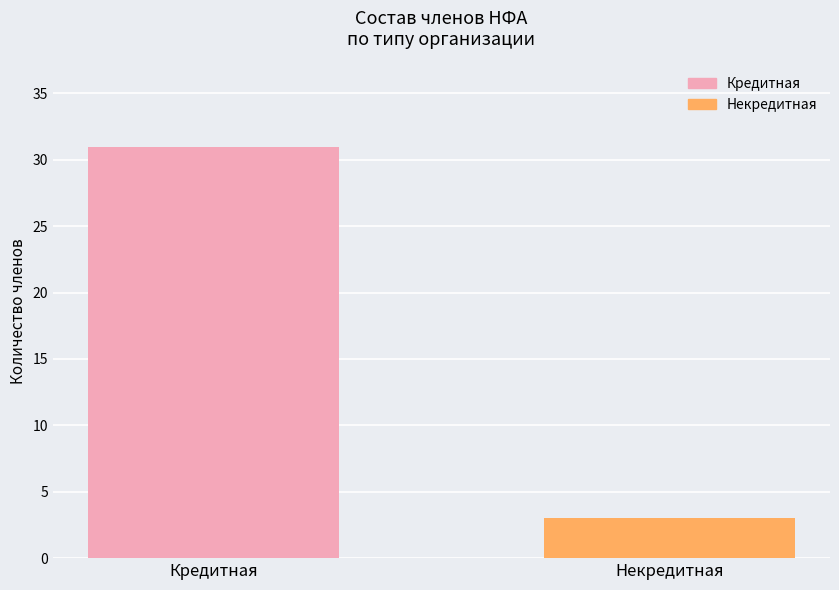

What is the change in value from Кредитная to Некредитная?

-28